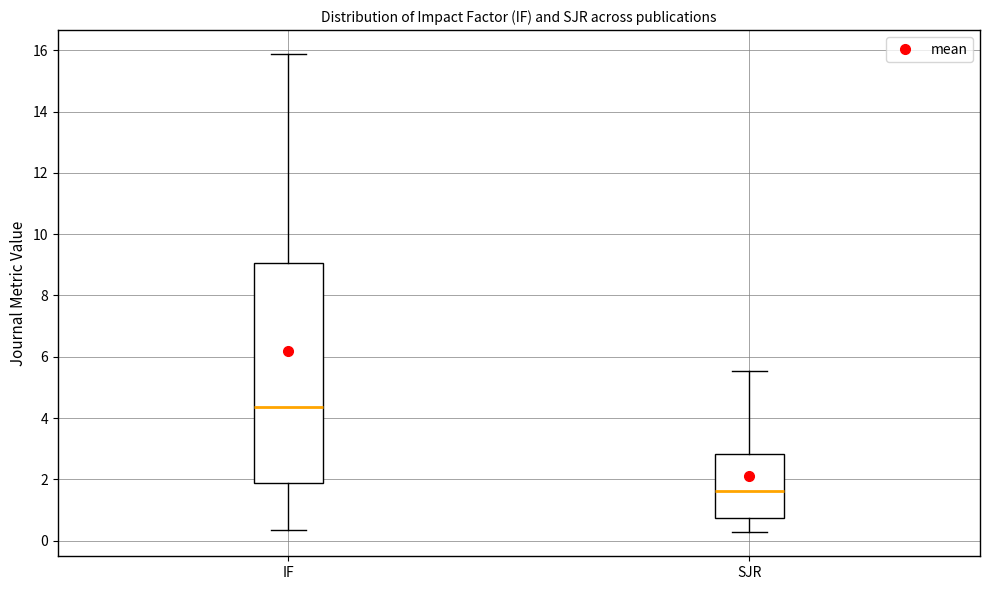

Which box has the highest median line?

IF